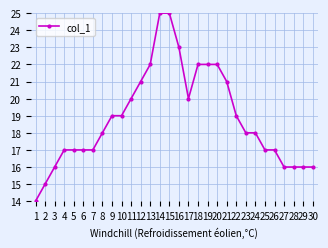

What is the maximum value shown in the chart?

25